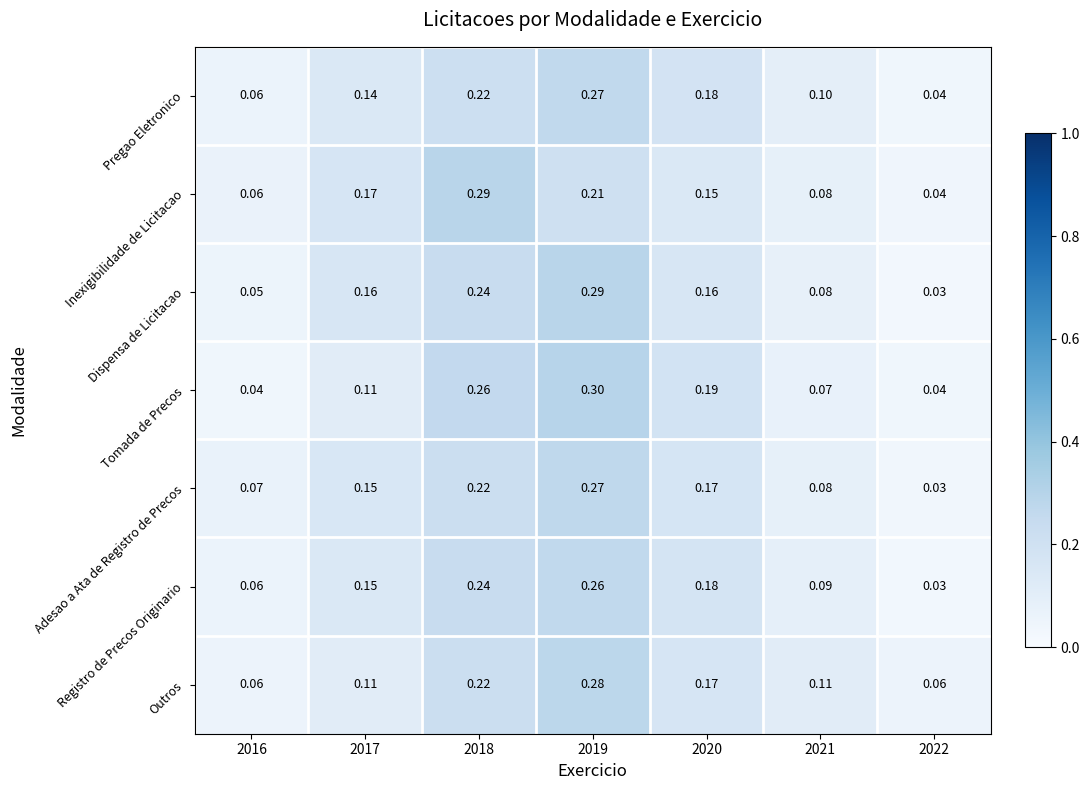

Is the value of Adesao a Ata de Registro de Precos at 2016 greater than the value of Dispensa de Licitacao at 2018?

No